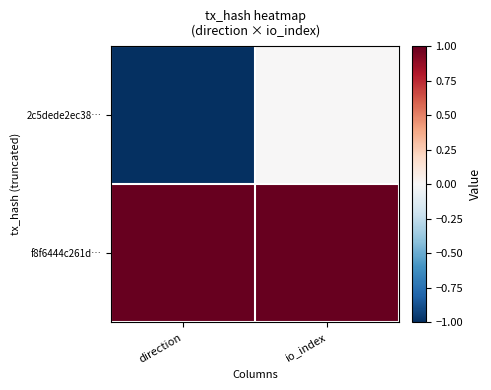

What is the difference between the highest and lowest values at io_index?

1